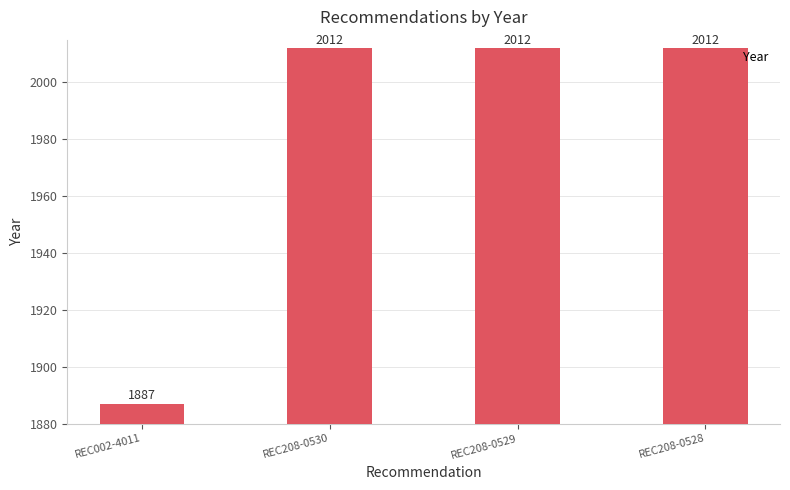

At which category does the chart reach its minimum across all series?

REC002-4011